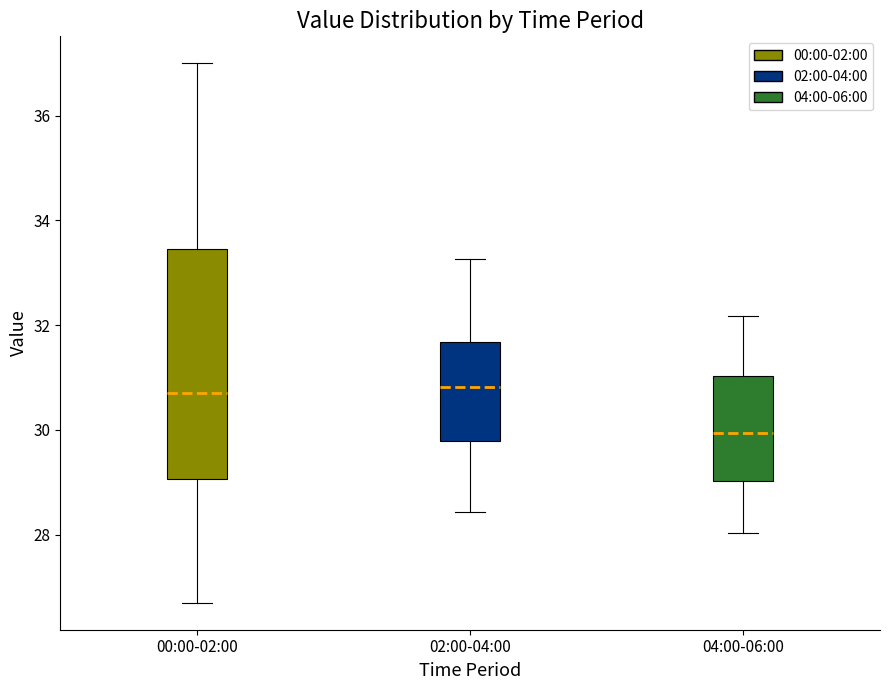

Reading left to right, transcribe this box plot: for each box, give where its median line is, the range the box spans, and where its two whiskers end, as read against the y-axis. The values are not printed on the chart, so give them approximately, as read against the axis.

00:00-02:00: median 30.8, box 29.0 to 33.4, whiskers 26.8 to 37.0
02:00-04:00: median 30.8, box 29.8 to 31.6, whiskers 28.4 to 33.2
04:00-06:00: median 30.0, box 29.0 to 31.0, whiskers 28.0 to 32.2